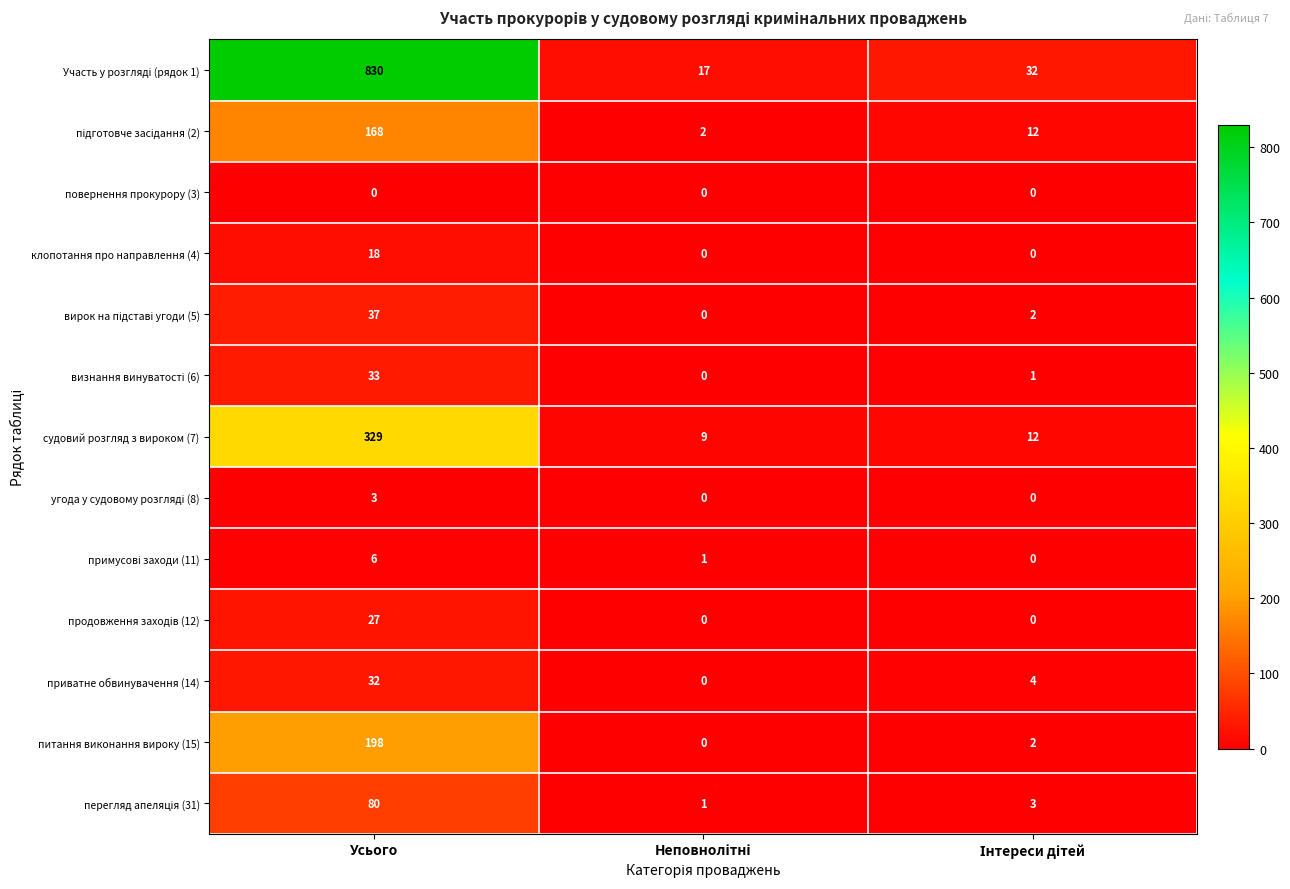

At which category is the sum across all series the highest?

Усього